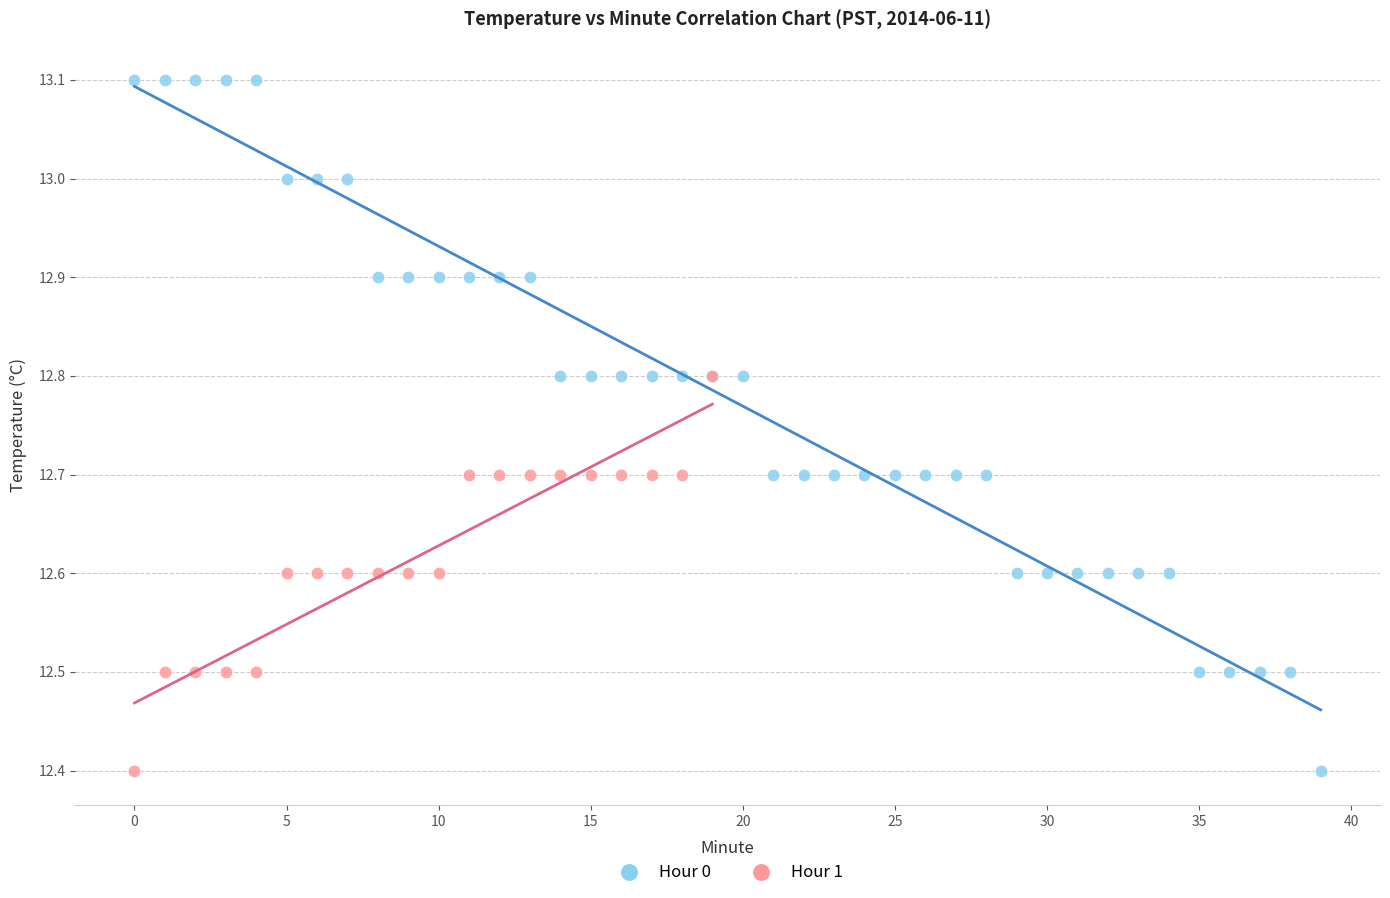

Which series has the largest Y range (max minus min)?

Hour 0